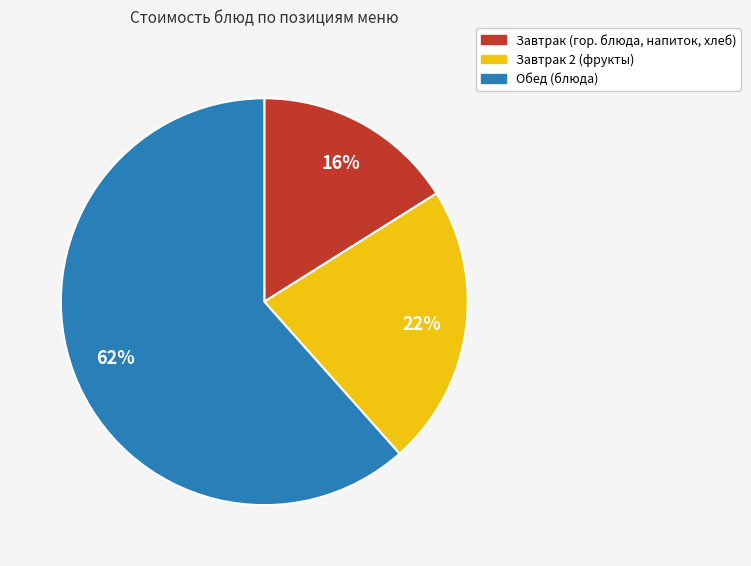

Does any single category account for the majority?

Yes